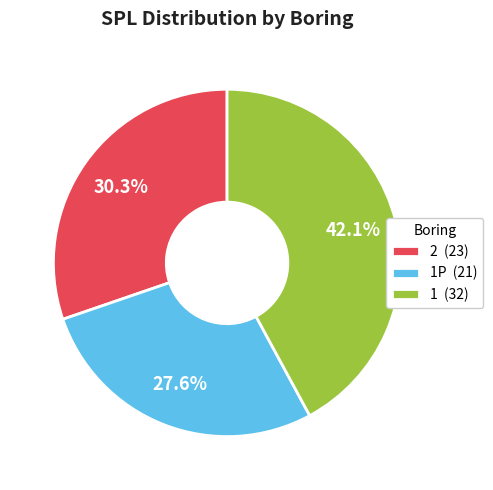

Does any single category account for the majority?

No